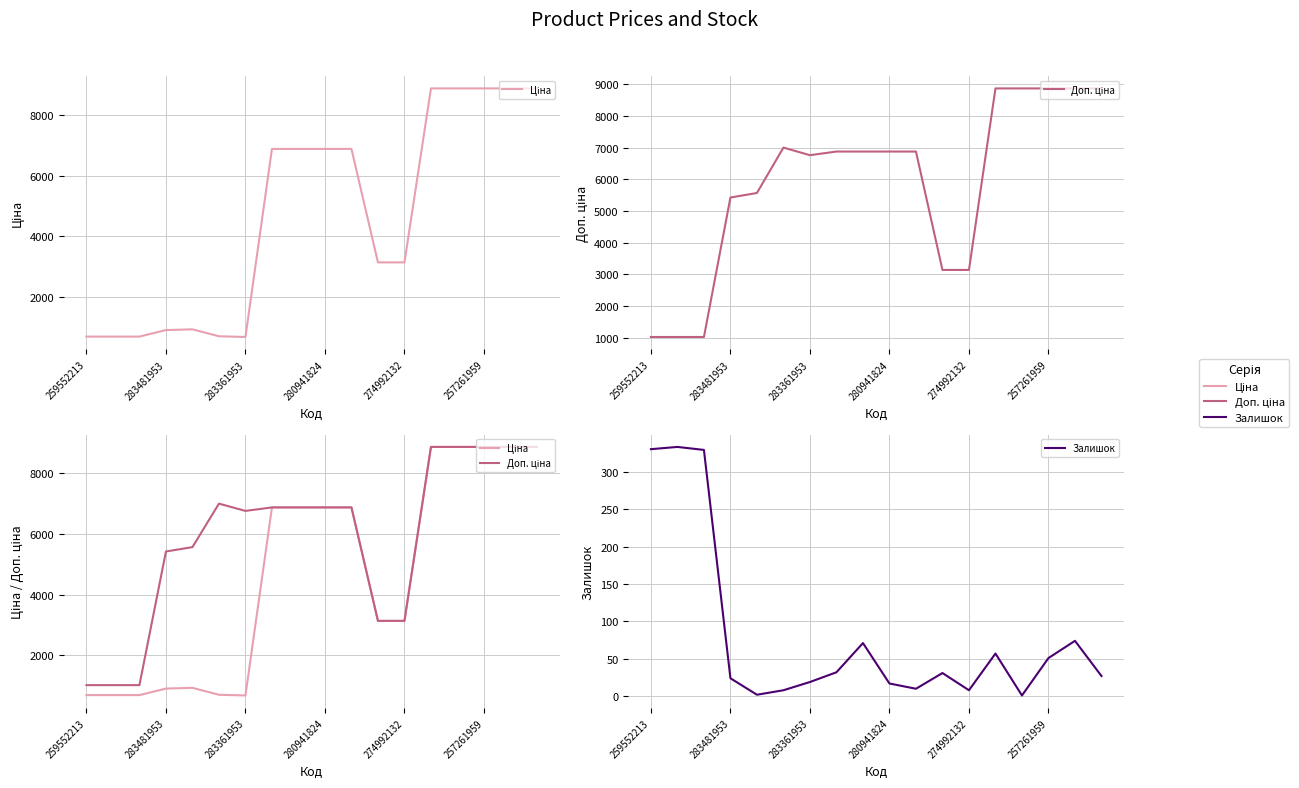

What is the greatest value displayed?

8874.6